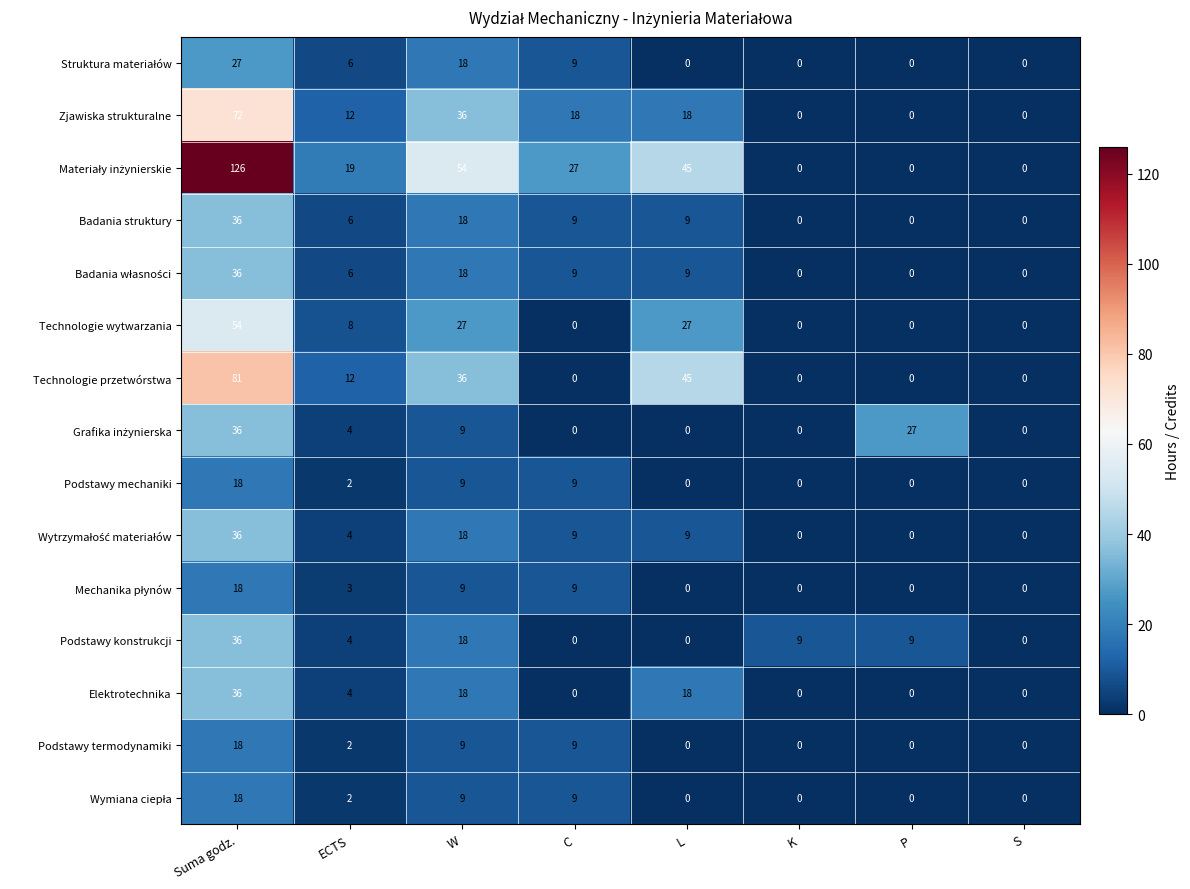

At which label does Technologie wytwarzania first exceed 8?

Suma godz.